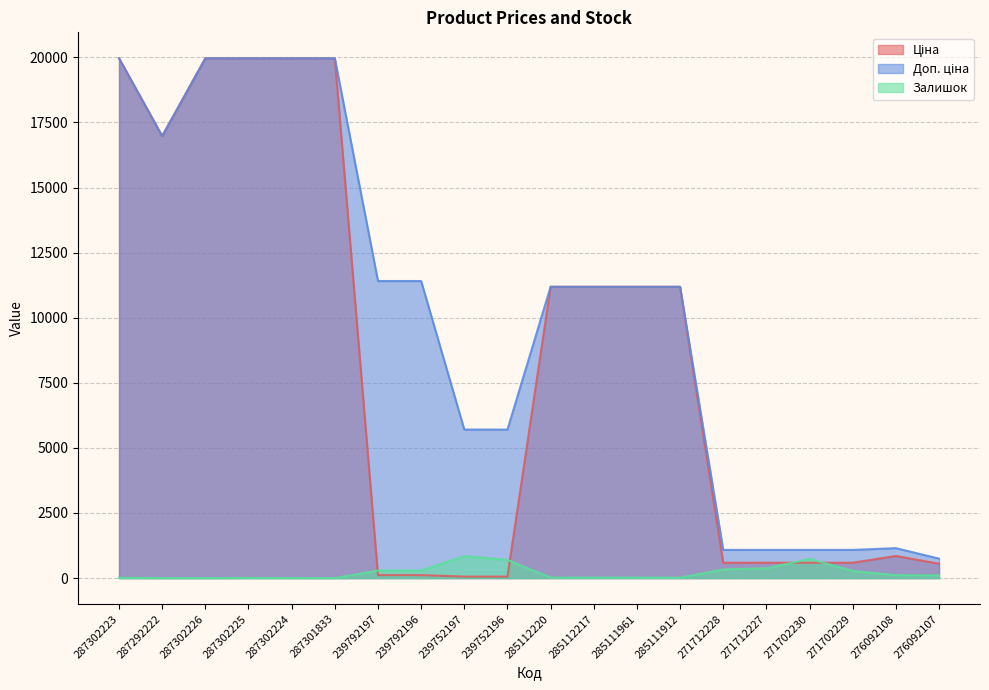

In Залишок, how many points are lower than both neighbors (excluding endpoints)?

3